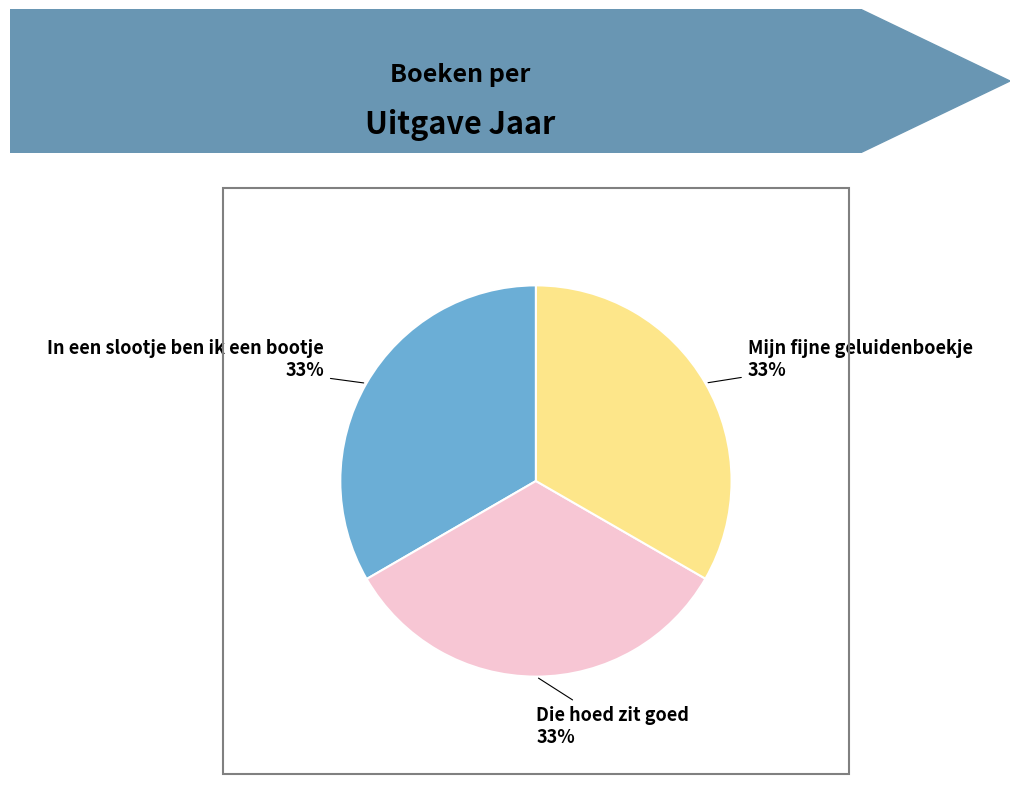

Is there any slice that represents more than half of the pie?

No